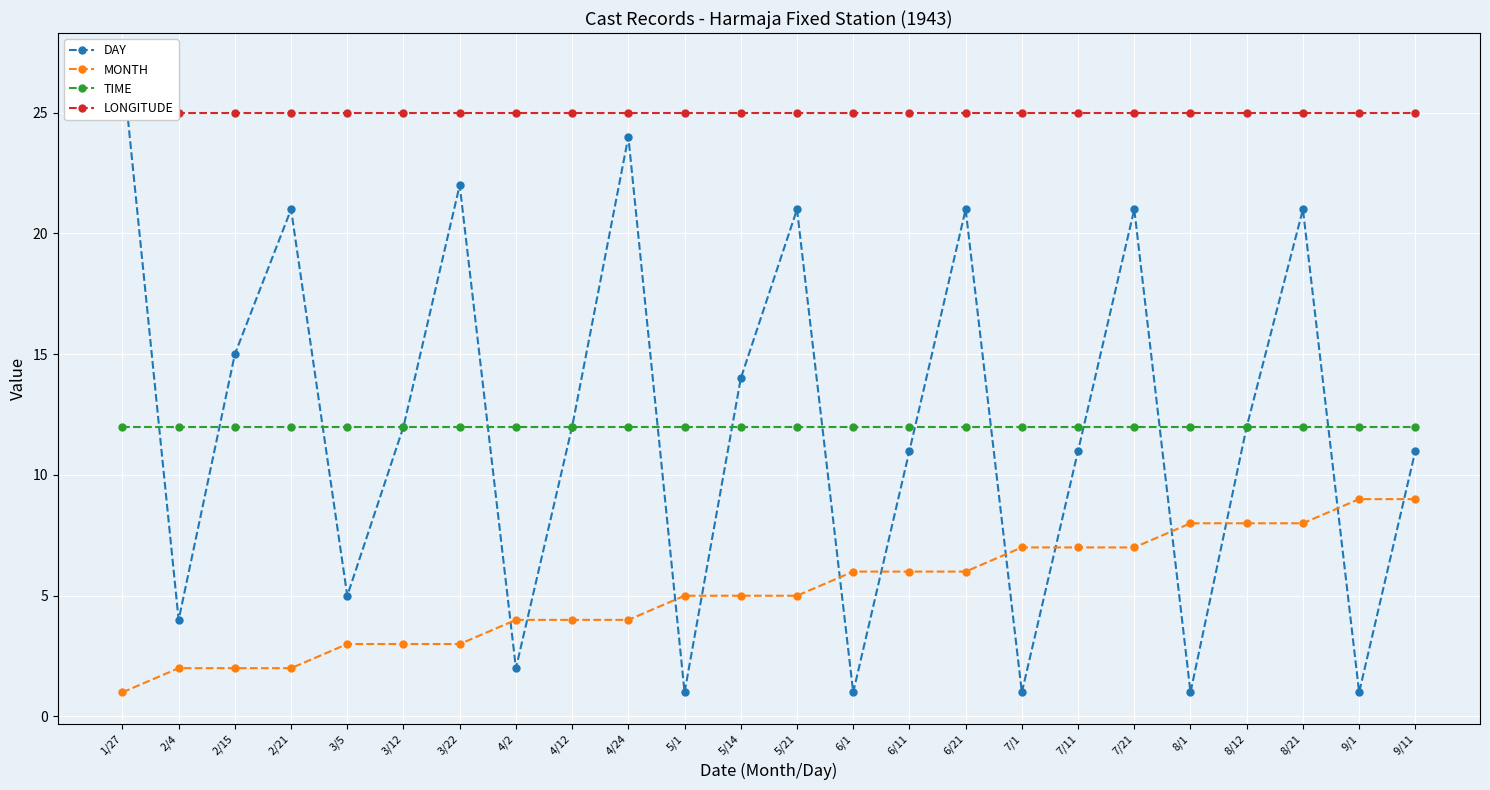

How many distinct data groups are displayed?

4